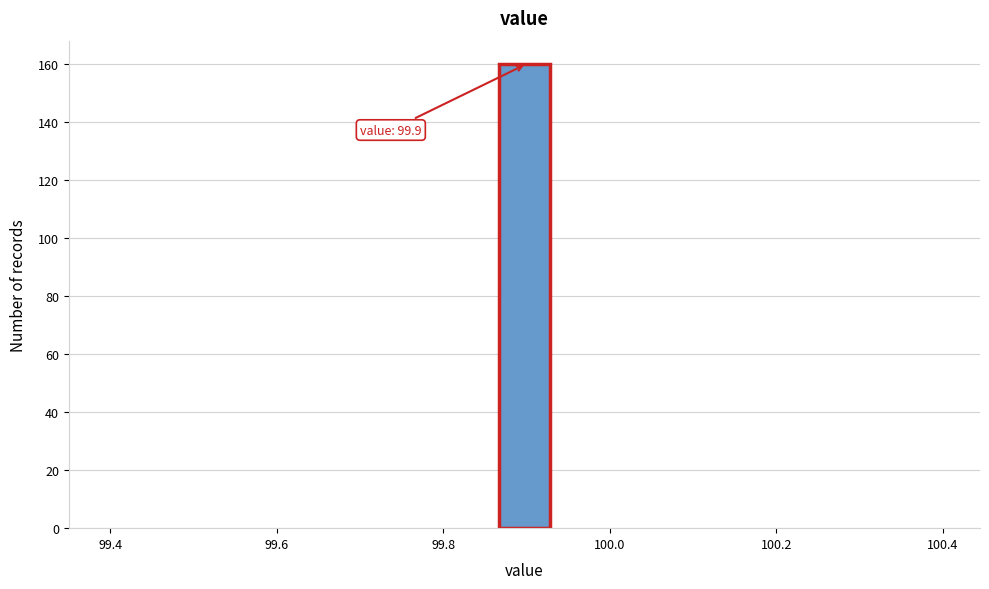

Around what value on the x-axis is the tallest bar? Give the approximate position of its centre, as read against the axis.

99.90